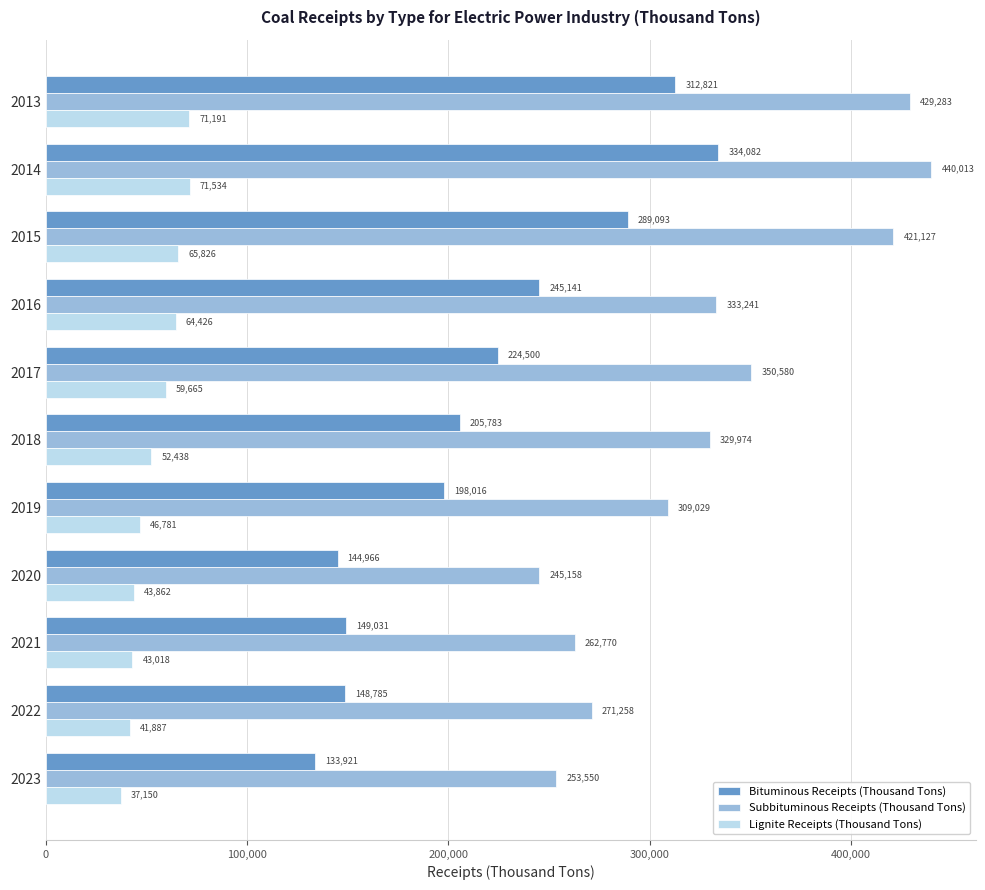

Rank the series at 2015 from lowest to highest value.

Lignite Receipts (Thousand Tons), Bituminous Receipts (Thousand Tons), Subbituminous Receipts (Thousand Tons)